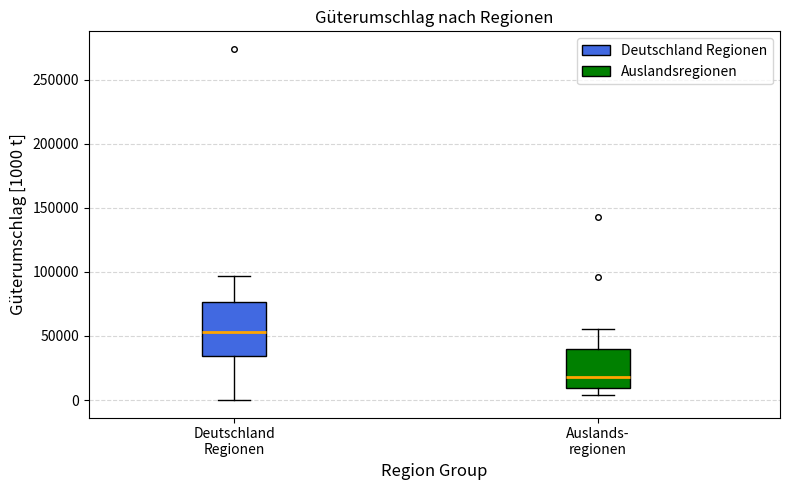

Which box has the highest median line?

Deutschland Regionen